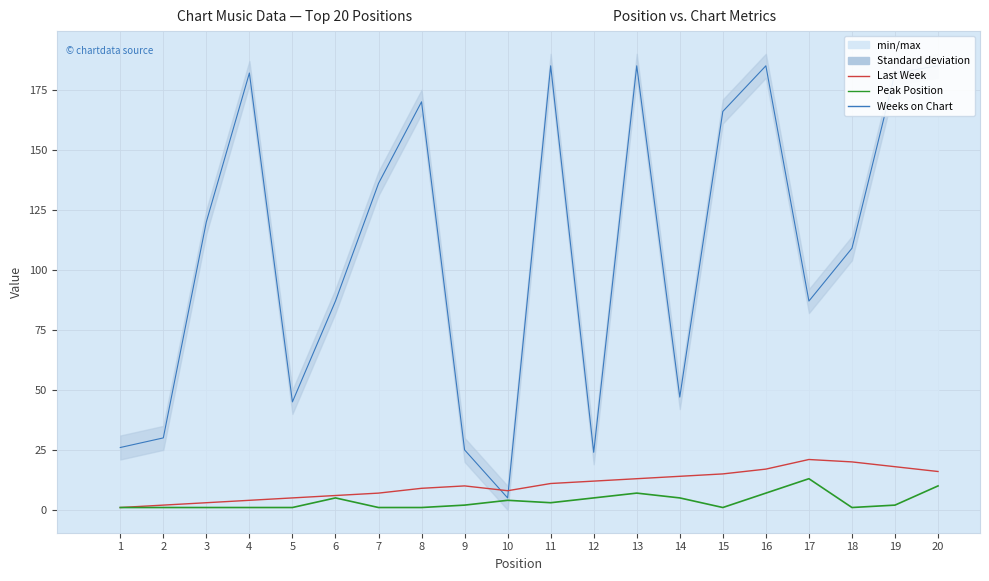

How many data points in Peak Position are above 2?

9